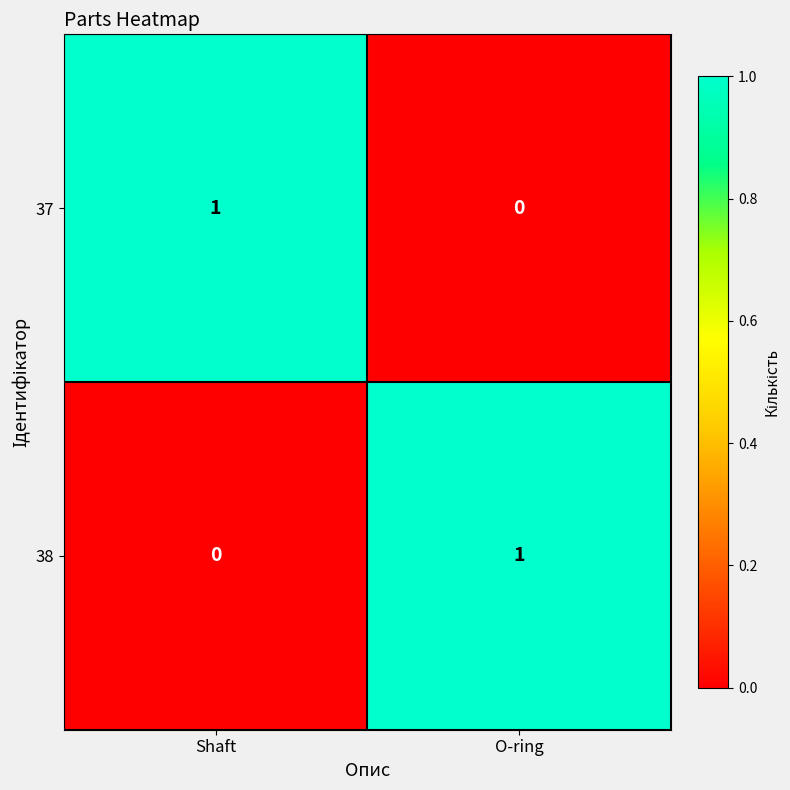

At how many categories does at least one series exceed 0?

2